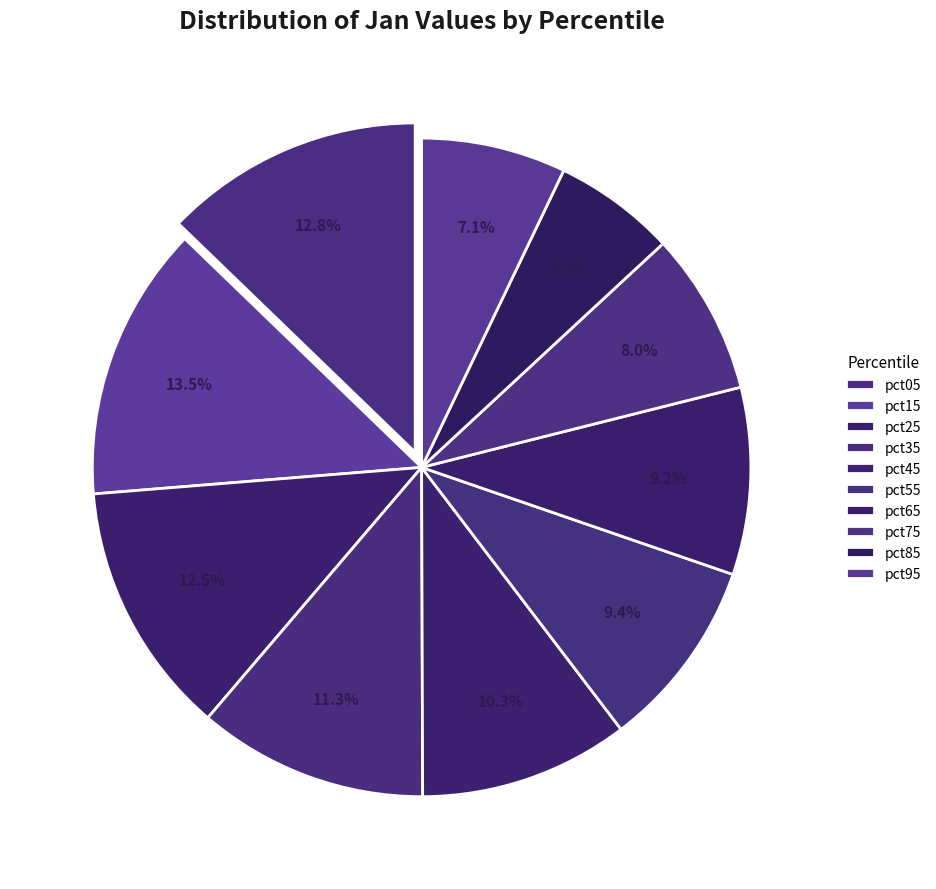

True or false: pct65 accounts for 4% of the total.

False